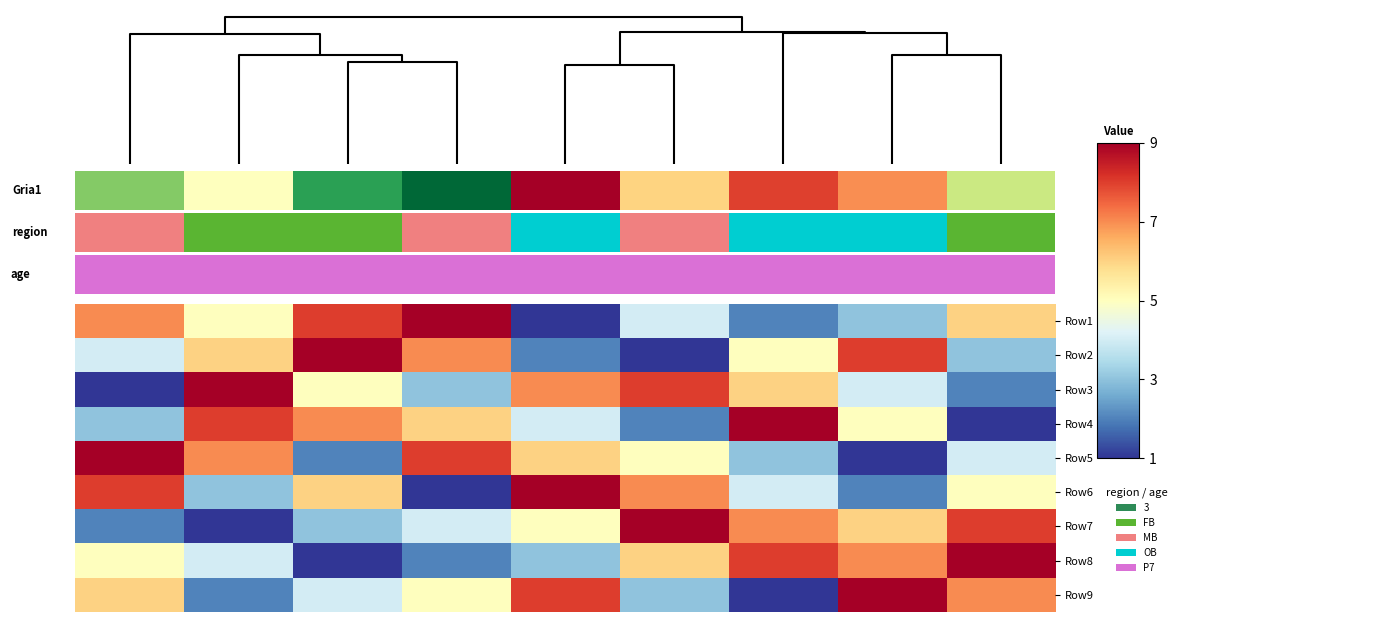

Reading left to right, transcribe all the data shown in this chart.

Row1: 7	5	8	9	1	4	2	3	6
Row2: 4	6	9	7	2	1	5	8	3
Row3: 1	9	5	3	7	8	6	4	2
Row4: 3	8	7	6	4	2	9	5	1
Row5: 9	7	2	8	6	5	3	1	4
Row6: 8	3	6	1	9	7	4	2	5
Row7: 2	1	3	4	5	9	7	6	8
Row8: 5	4	1	2	3	6	8	7	9
Row9: 6	2	4	5	8	3	1	9	7